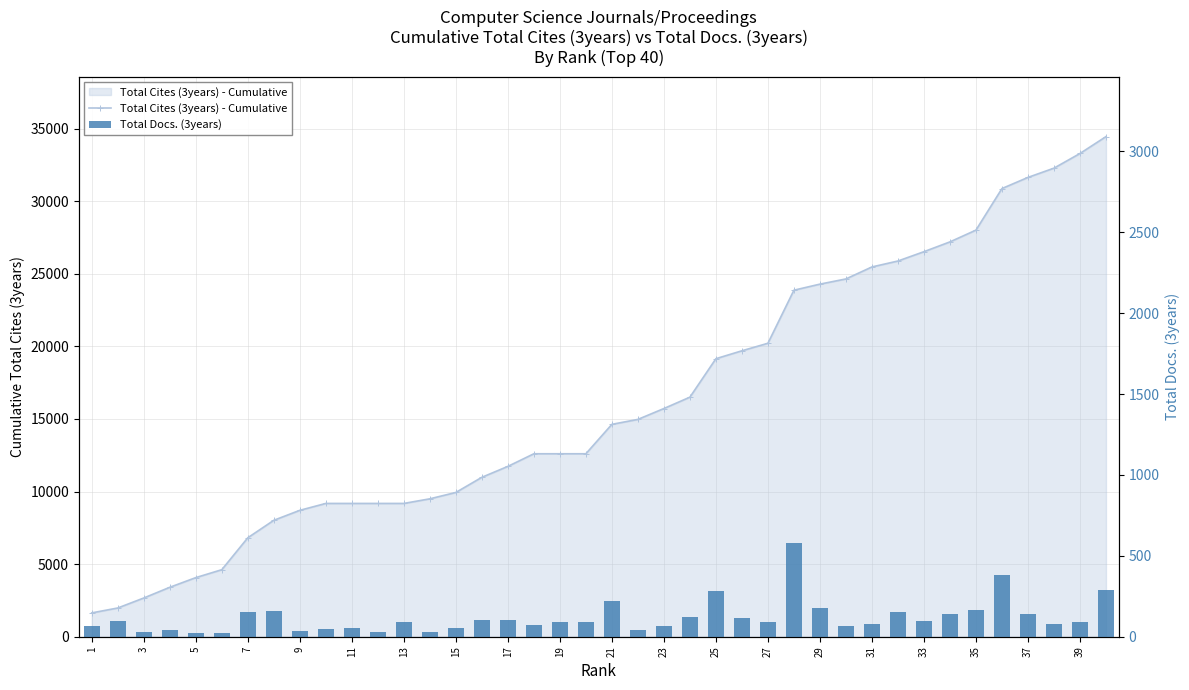

Rank the series by their maximum value, from lowest to highest.

Total Docs. (3years), Total Cites (3years) - Cumulative